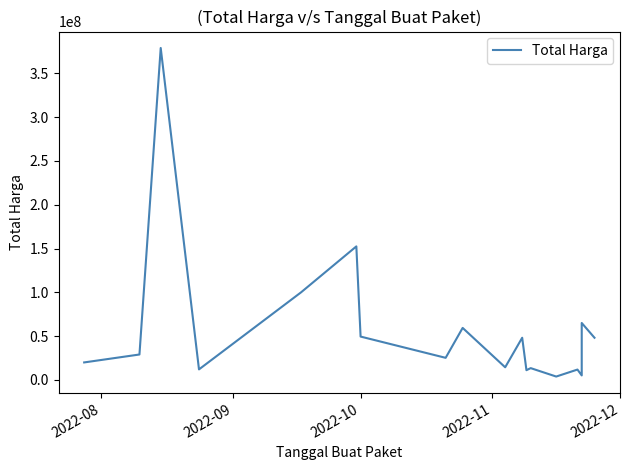

True or false: there are more than 2 points higher than both neighbors.

True